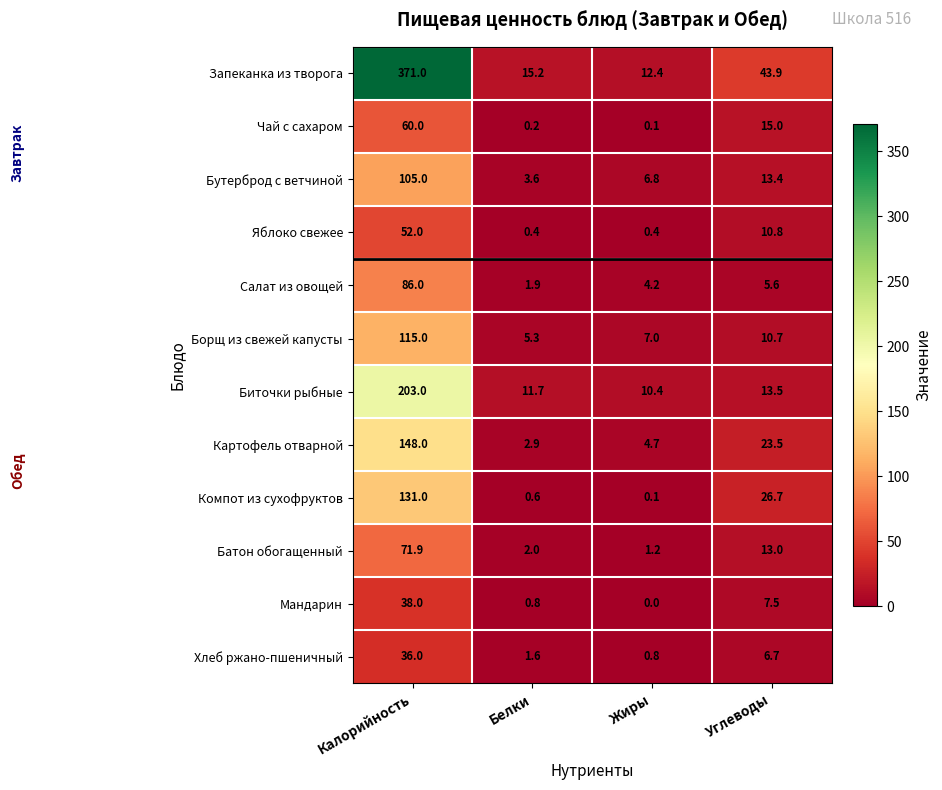

Is the value of Мандарин at Жиры greater than the value of Яблоко свежее at Калорийность?

No